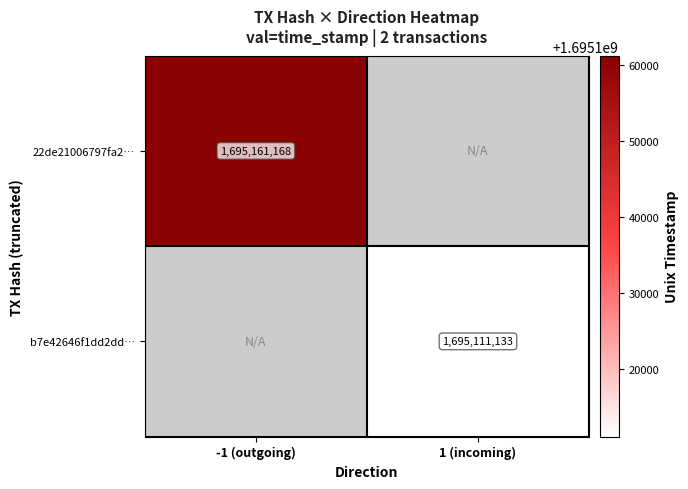

True or false: b7e42646f1dd2dd… has a value of 2614083661 at 1 (incoming).

False